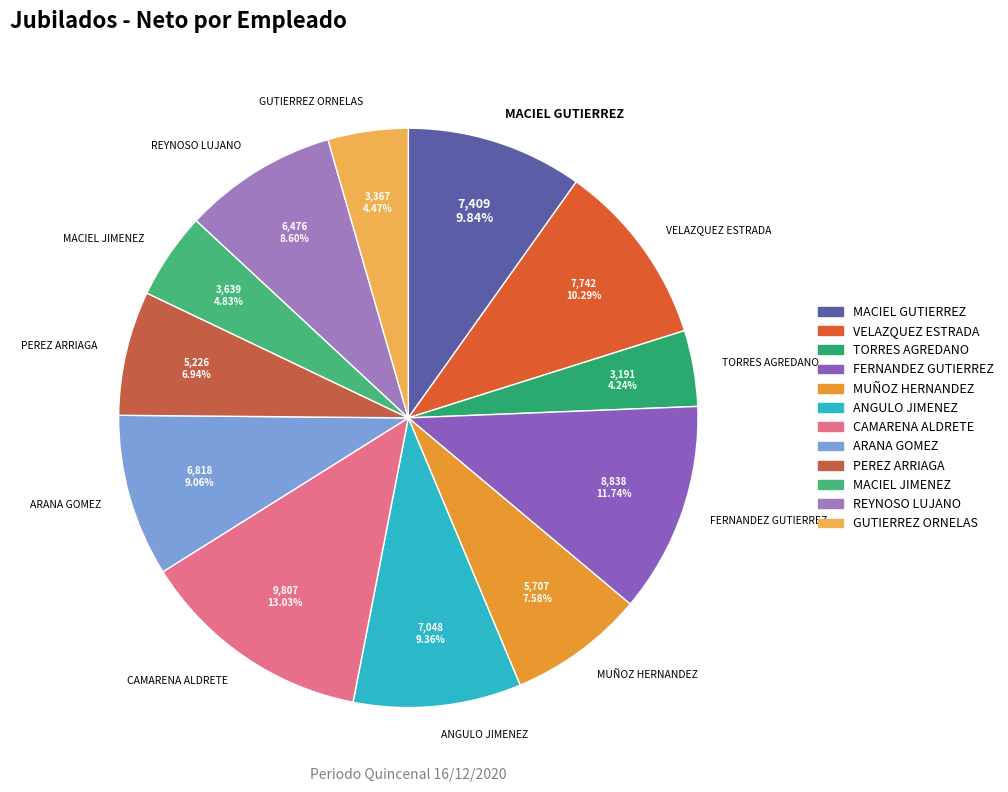

Which slice is the largest?

CAMARENA ALDRETE